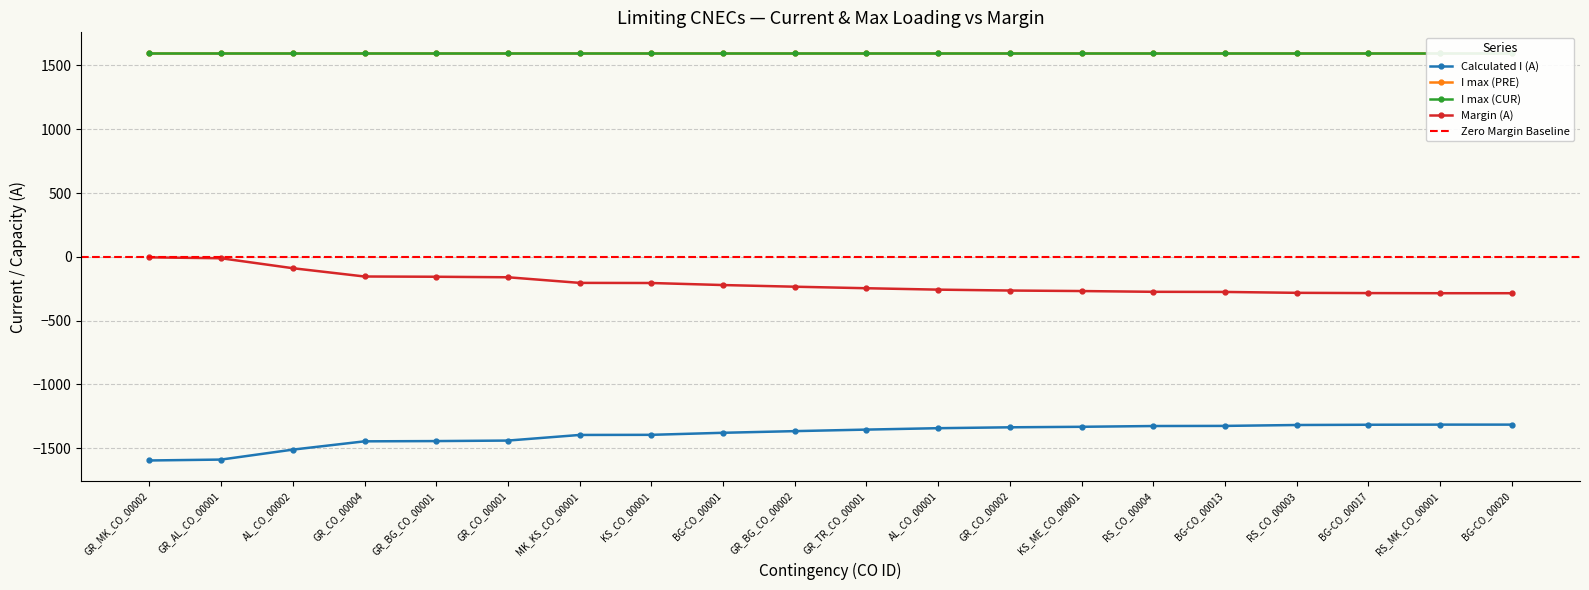

True or false: Margin (A) and Calculated I (A) cross at least once.

False